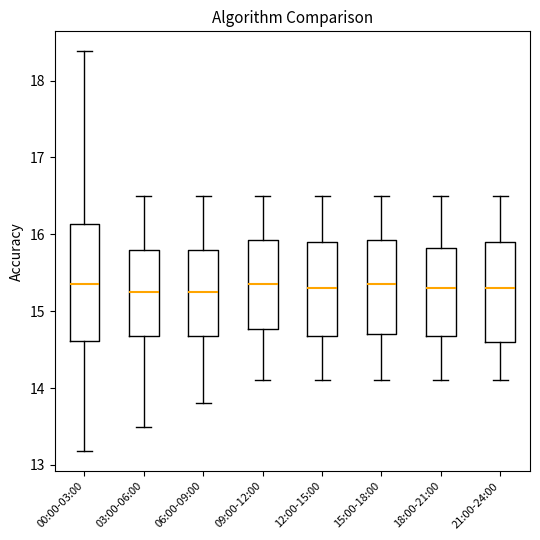

Comparing the boxes themselves (not the whiskers), which one is the tallest?

00:00-03:00